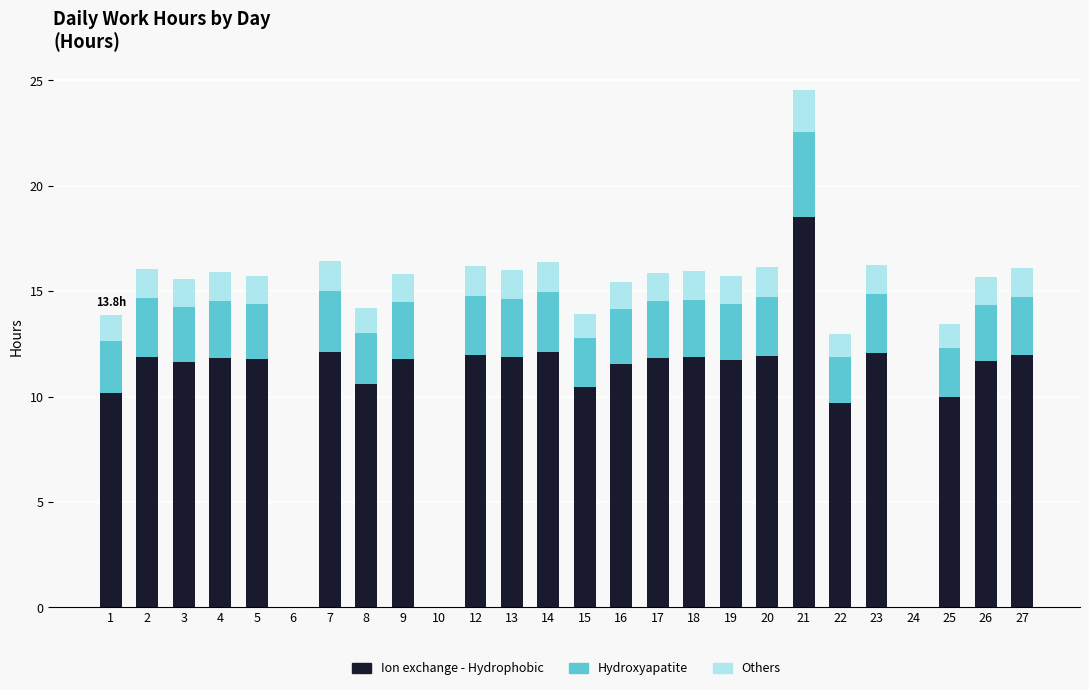

Count the number of data series in this chart.

3